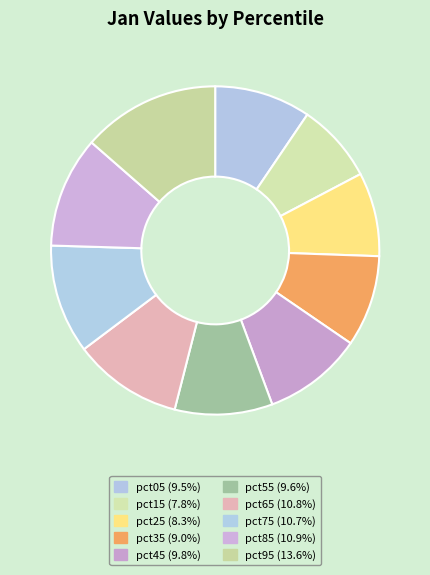

To the nearest percent, what is the difference between the pct55 and pct15 slice percentages?

2%